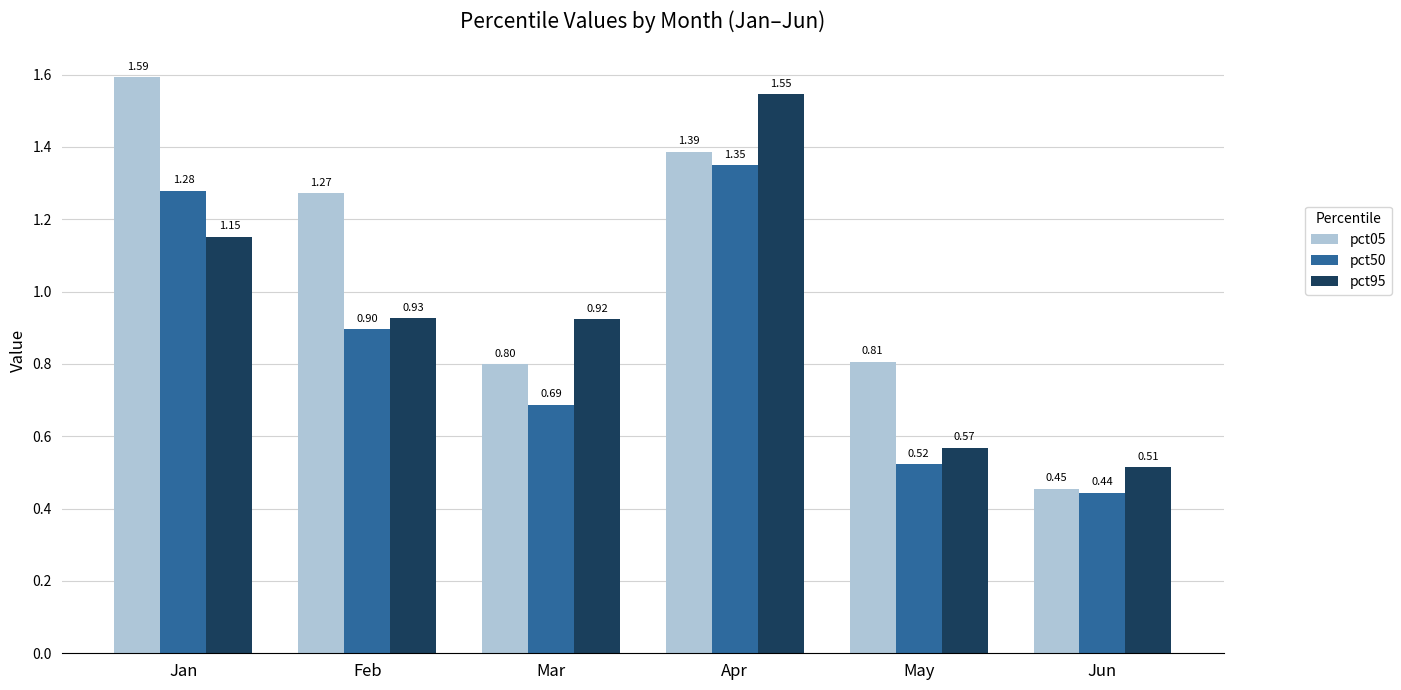

What is the difference between the second highest and second lowest values in the pct50 series?

0.8